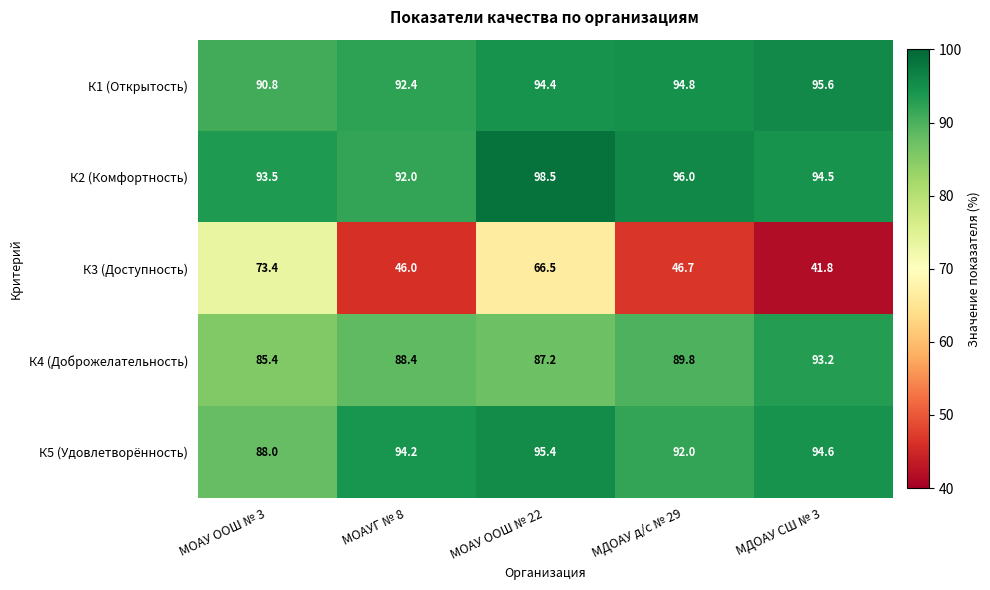

Is it true that К1 (Открытость) equals 90.8 at МОАУ ООШ № 3?

True